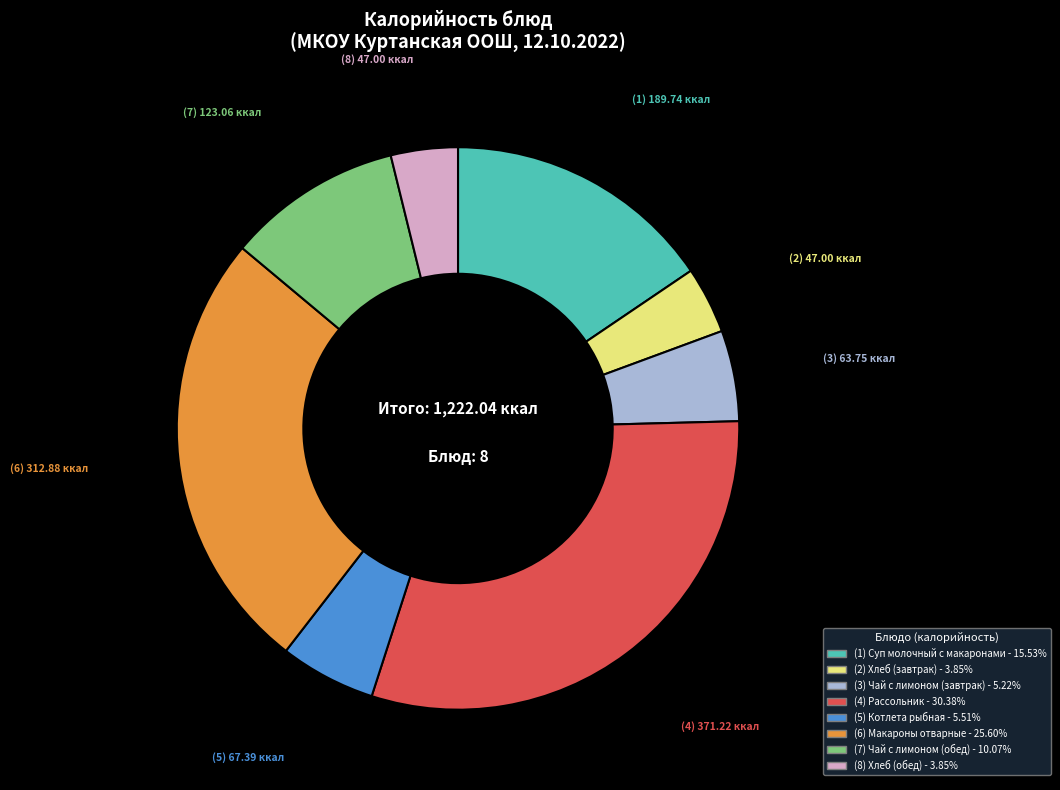

Is there a majority slice in this chart?

No